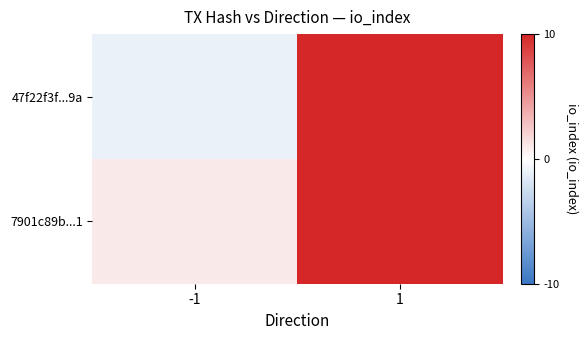

Which series has the largest total across all categories?

7901c89b...1